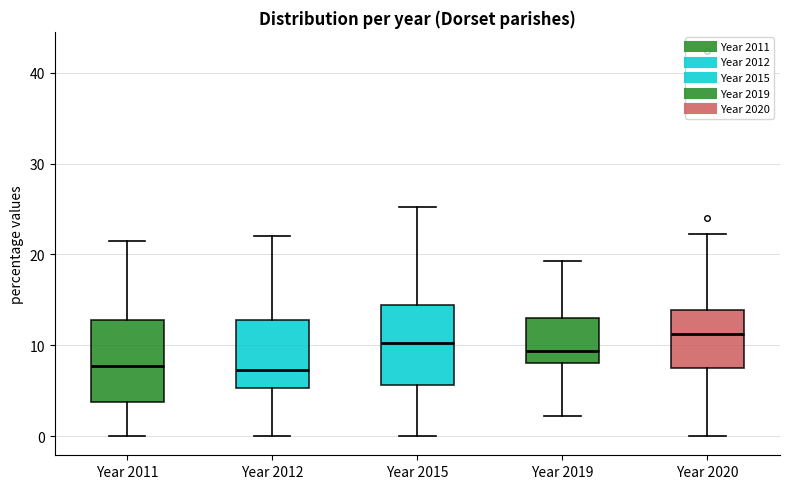

Where does the median line of the box for Year 2011 sit on the y-axis? The values are not printed on the chart, so give them approximately, as read against the axis.

8